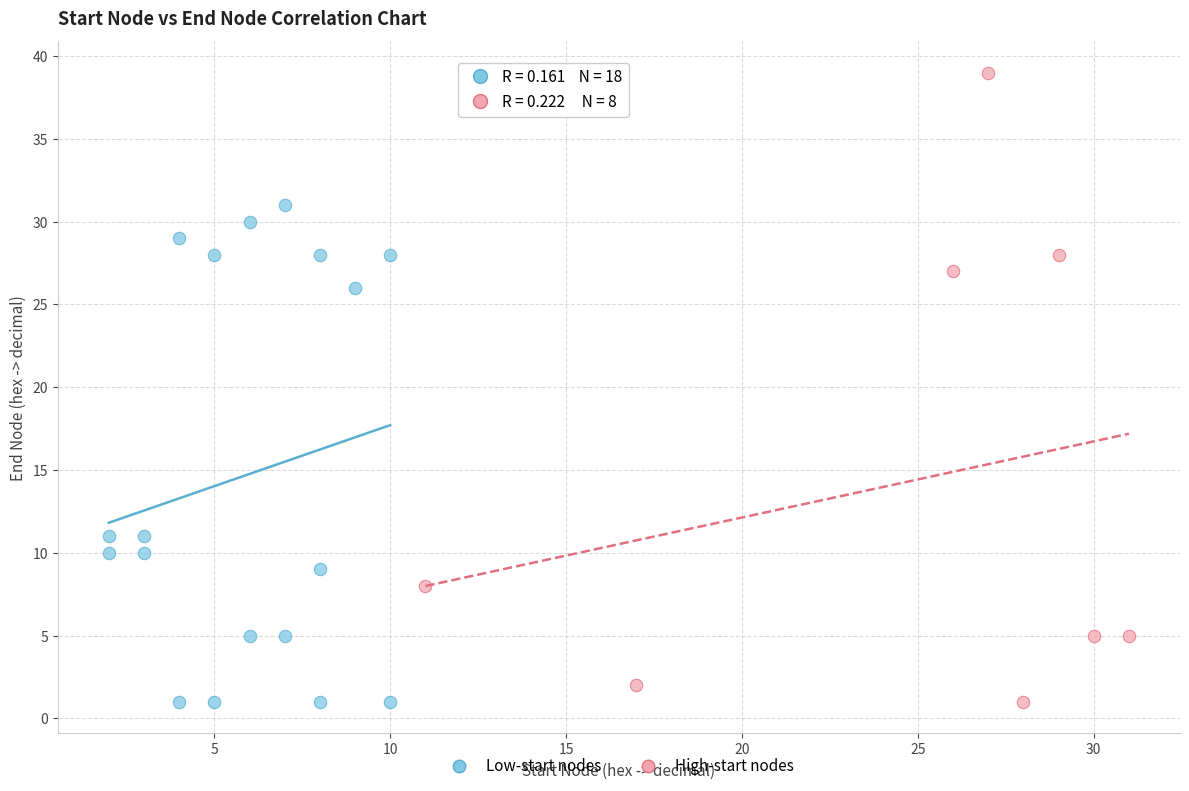

Which series has the widest spread of Y values?

High-start nodes